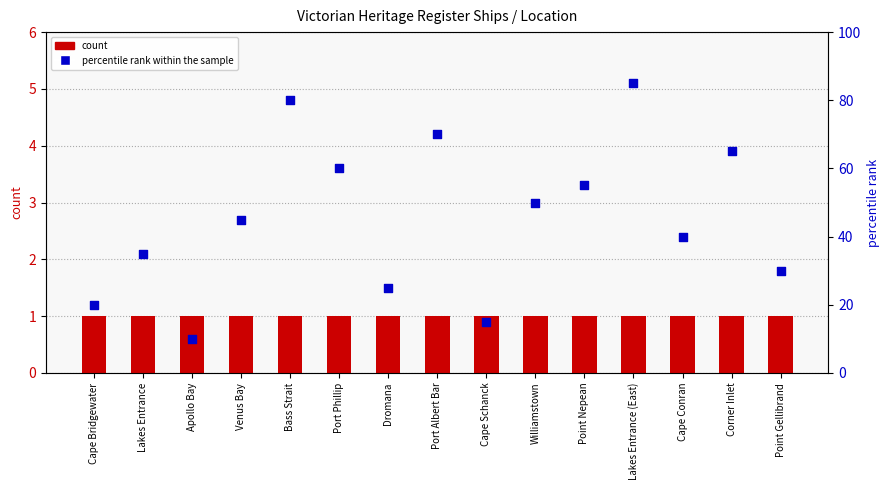

Which series contains the highest Y value?

percentile rank within the sample